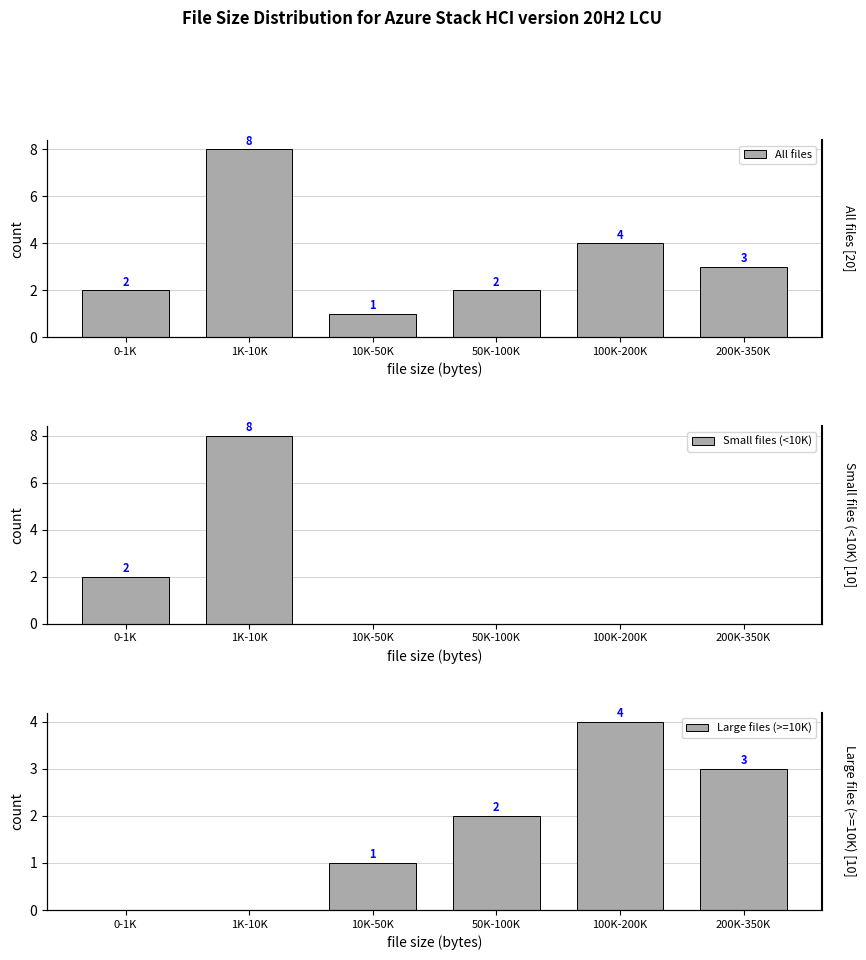

What is the highest value of the Small files (<10K) series?

8